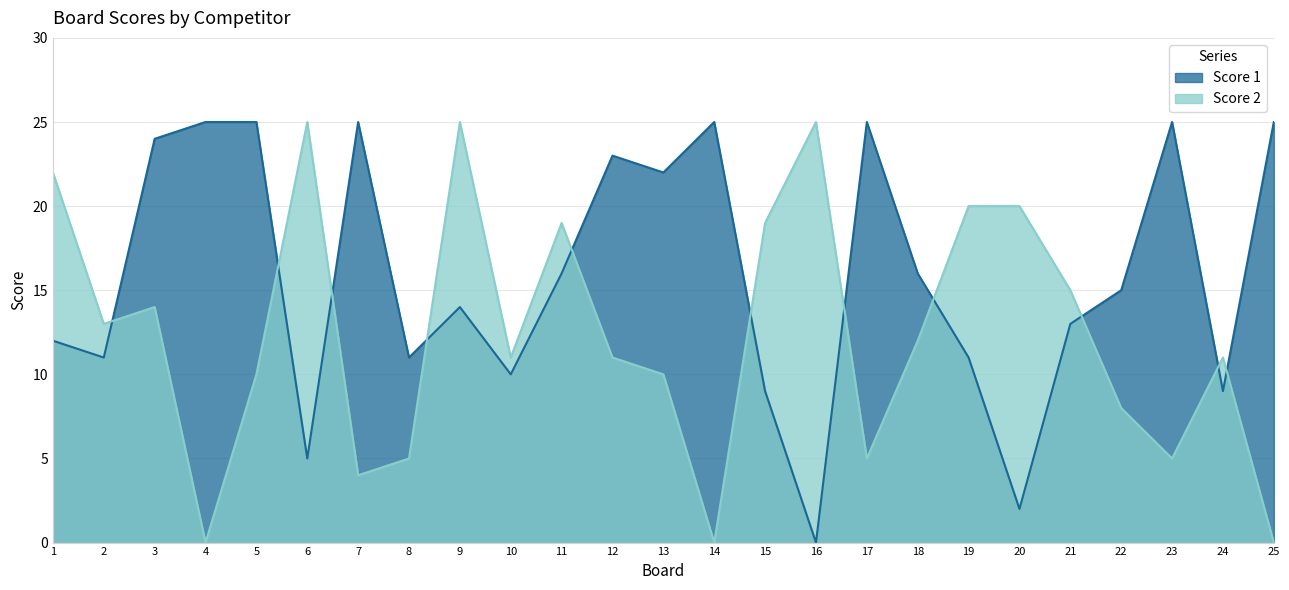

Reading left to right, what are all the values shown in this chart?

Score 1: 1=12	2=11	3=24	4=25	5=25	6=5	7=25	8=11	9=14	10=10	11=16	12=23	13=22	14=25	15=9	16=0	17=25	18=16	19=11	20=2	21=13	22=15	23=25	24=9	25=25
Score 2: 1=22	2=13	3=14	4=0	5=10	6=25	7=4	8=5	9=25	10=11	11=19	12=11	13=10	14=0	15=19	16=25	17=5	18=12	19=20	20=20	21=15	22=8	23=5	24=11	25=0